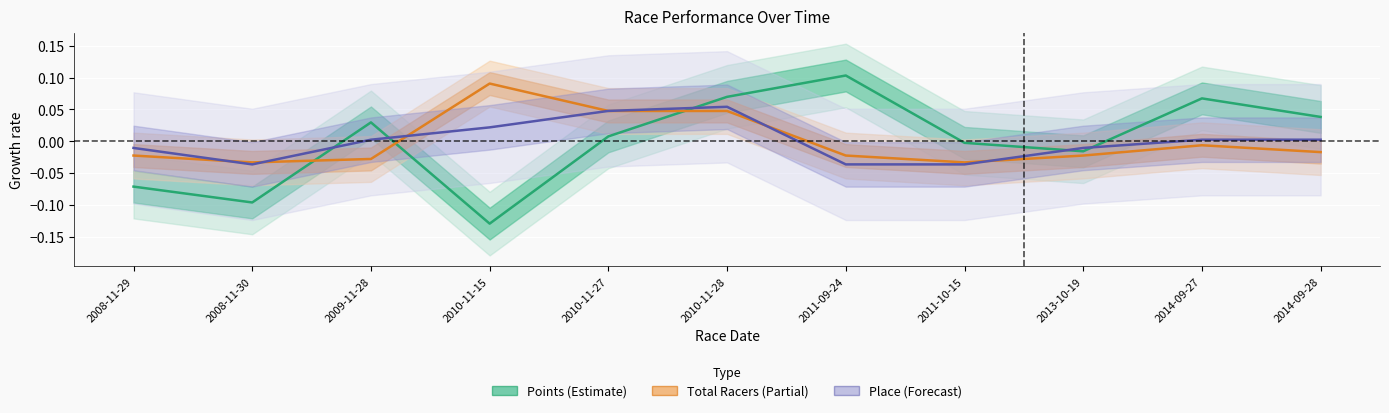

The value of Points at 2010-11-28 is 0.0. True or false?

False